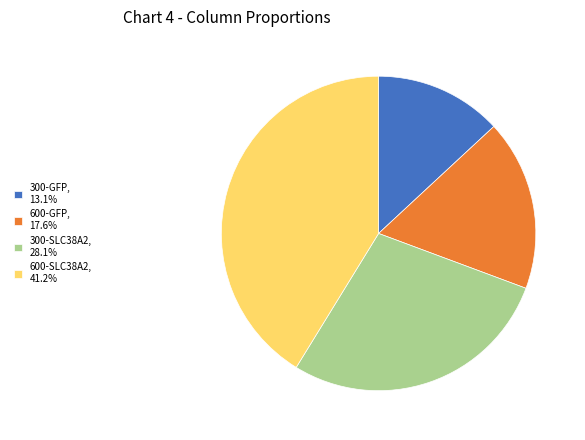

True or false: 300-GFP accounts for 13% of the total.

True